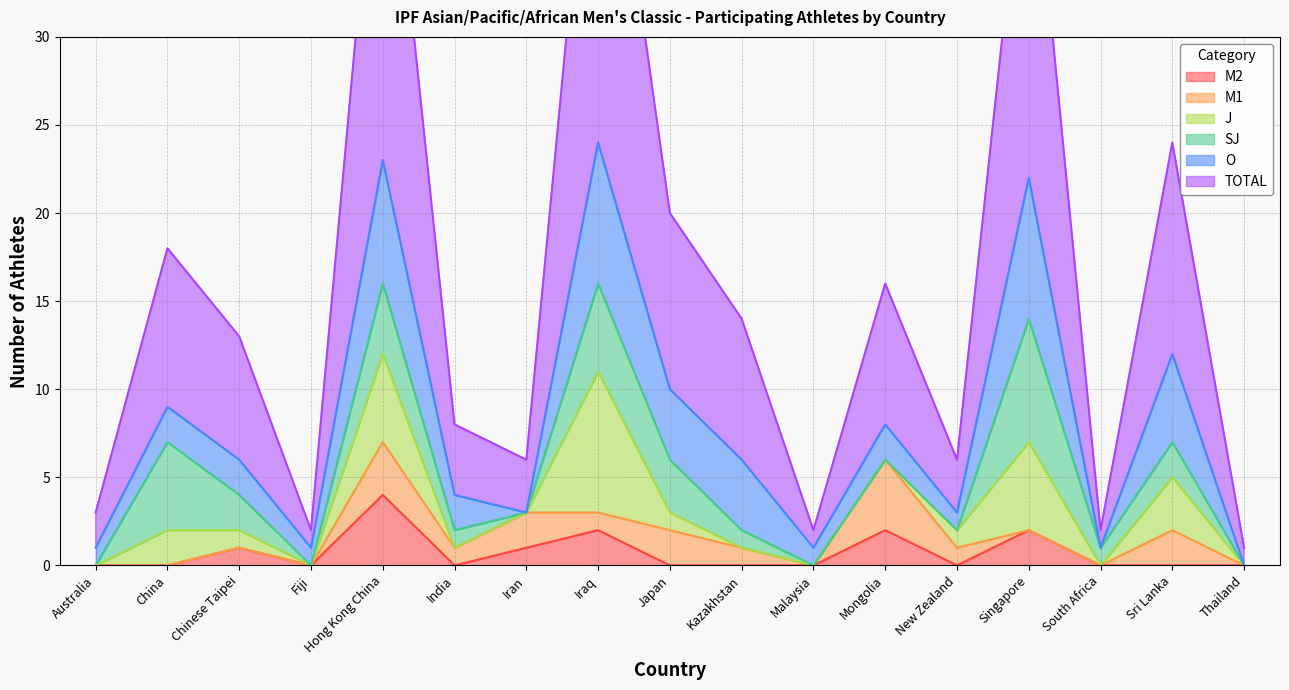

What position from the left is South Africa?

15